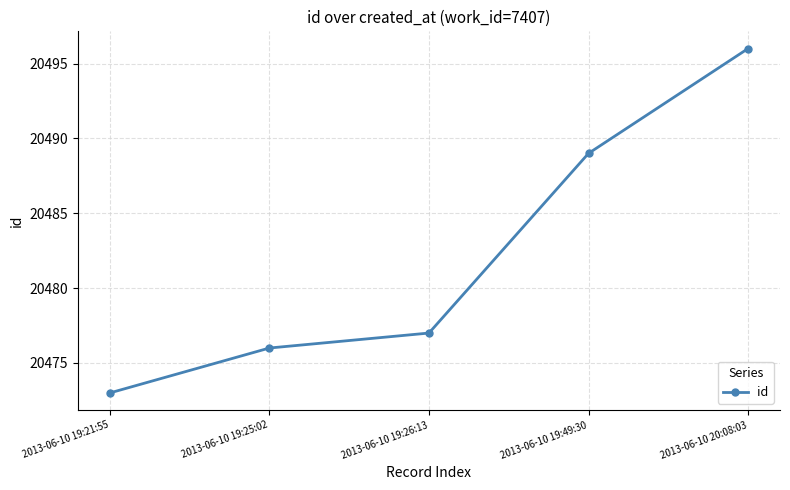

What is the change in value from 2013-06-10 19:25:02 to 2013-06-10 19:26:13?

+1